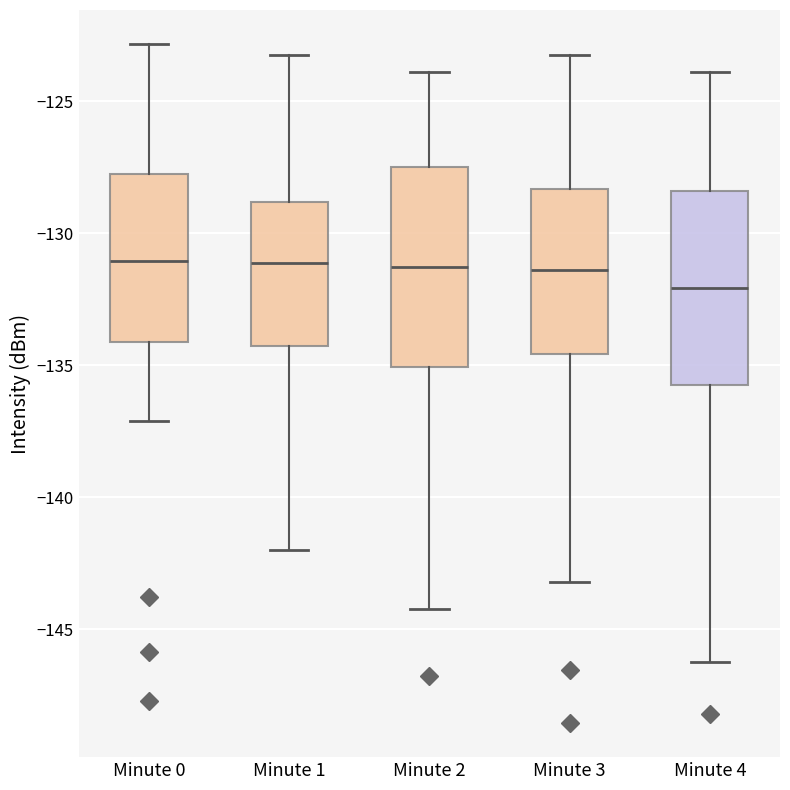

Reading left to right, read every box against the y-axis: the position of its median line, the range the box covers, and the ends of its whiskers. The values are not printed on the chart, so give them approximately, as read against the axis.

Minute 0: median -131.0, box -134.0 to -128.0, whiskers -137.0 to -123.0
Minute 1: median -131.0, box -134.5 to -129.0, whiskers -142.0 to -123.0
Minute 2: median -131.5, box -135.0 to -127.5, whiskers -144.0 to -124.0
Minute 3: median -131.5, box -134.5 to -128.5, whiskers -143.0 to -123.0
Minute 4: median -132.0, box -135.5 to -128.5, whiskers -146.0 to -124.0